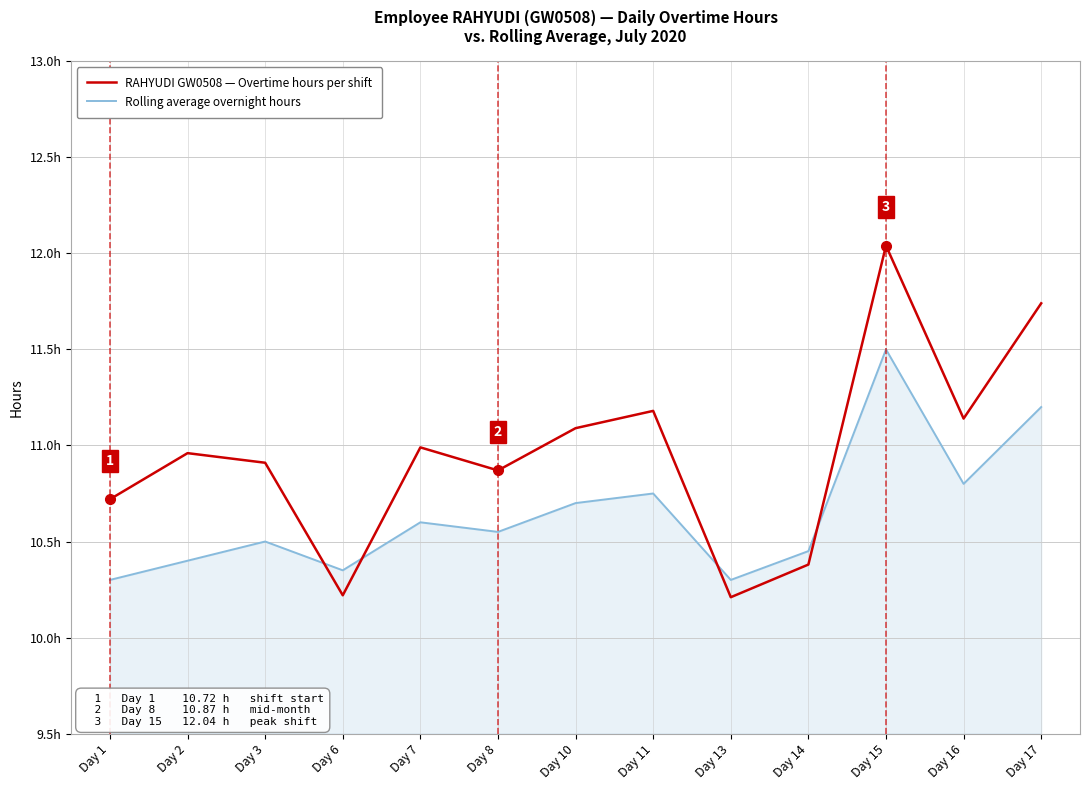

Which series has the largest total across all categories?

RAHYUDI GW0508 — Overtime hours per shift